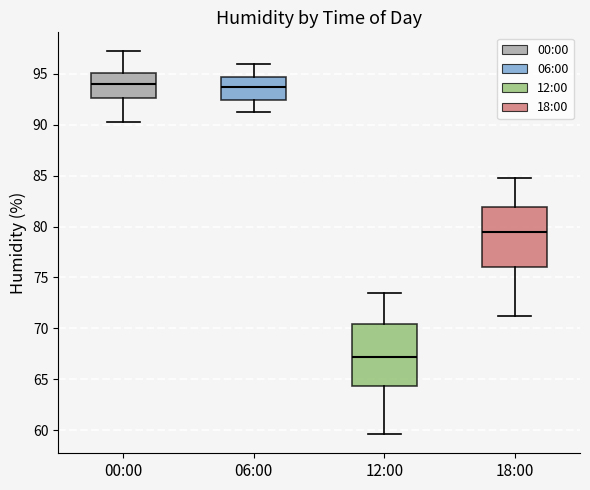

Where does the lower whisker of the box for 18:00 end on the y-axis? The values are not printed on the chart, so give them approximately, as read against the axis.

71.0